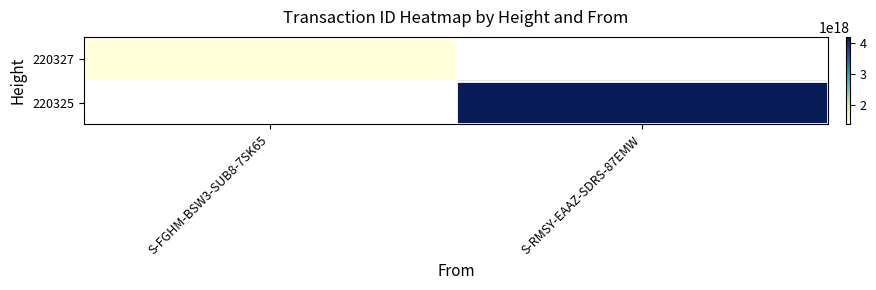

How many data points does each series have?

2